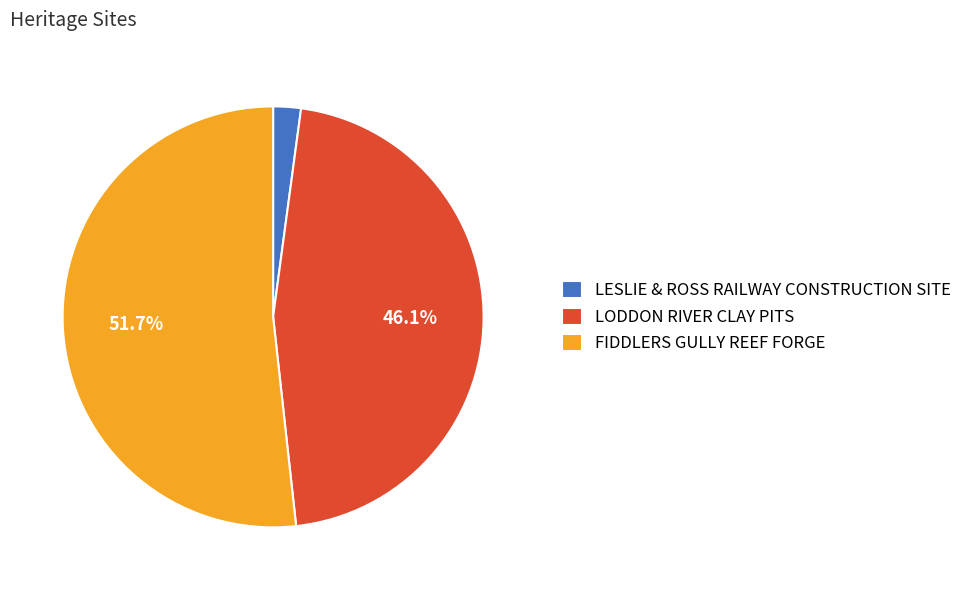

Rank the categories by value from highest to lowest.

FIDDLERS GULLY REEF FORGE, LODDON RIVER CLAY PITS, LESLIE & ROSS RAILWAY CONSTRUCTION SITE